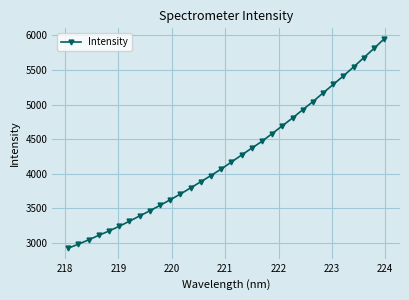

What is the value of the 6th point from the left?

3238.5